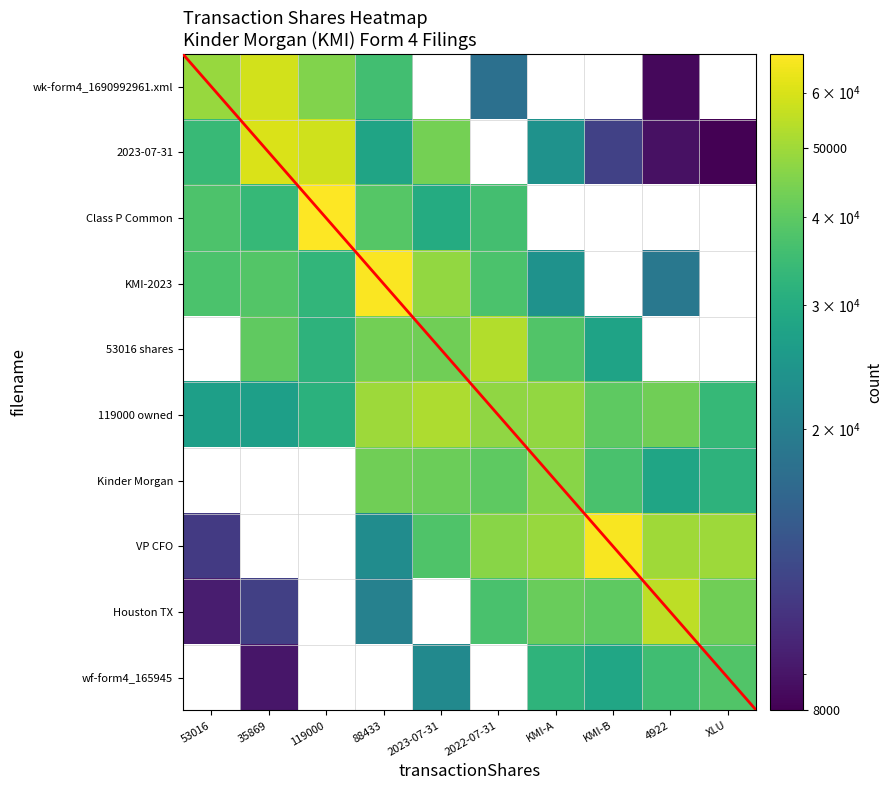

Is the value of wf-form4_165945729916319.xml at 53016 greater than the value of wk-form4_1690992961.xml at 53016?

No